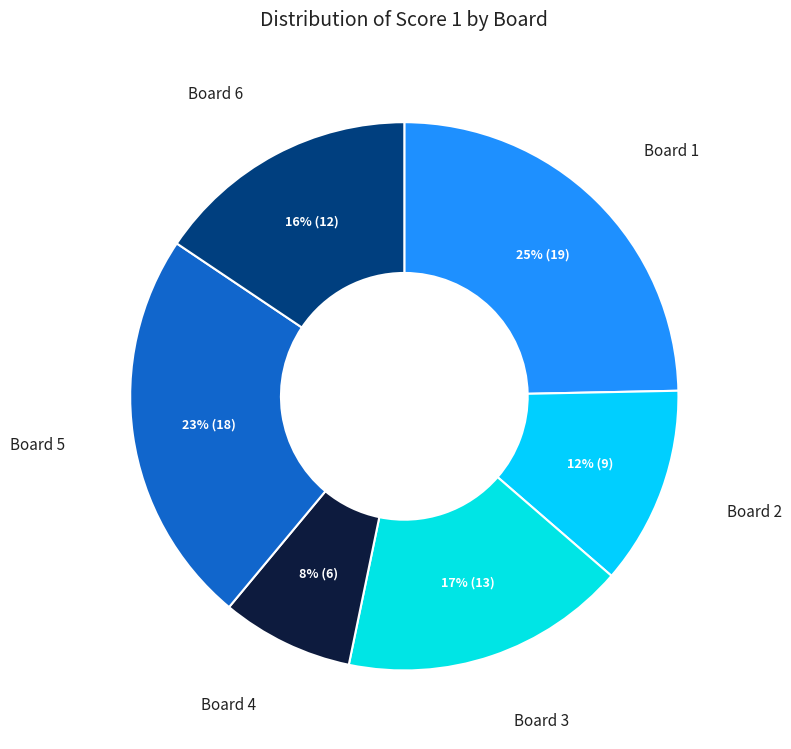

Count the number of slices in the pie.

6